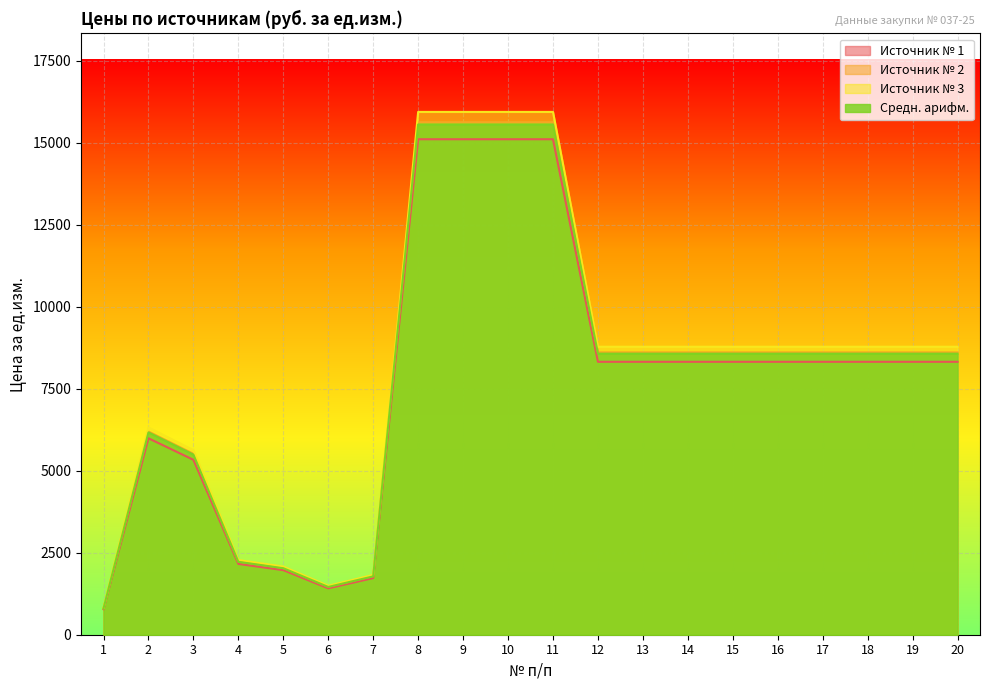

The Источник № 3 series shows 8776.1 at 18. True or false?

True